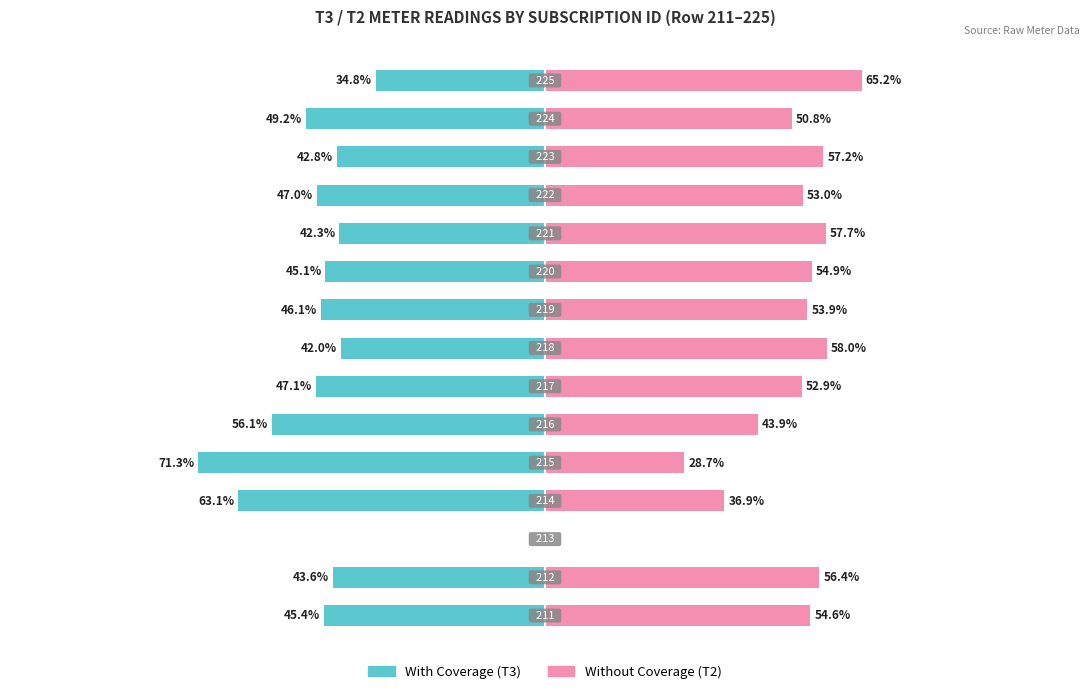

What is the maximum value for Without Coverage?

65.2